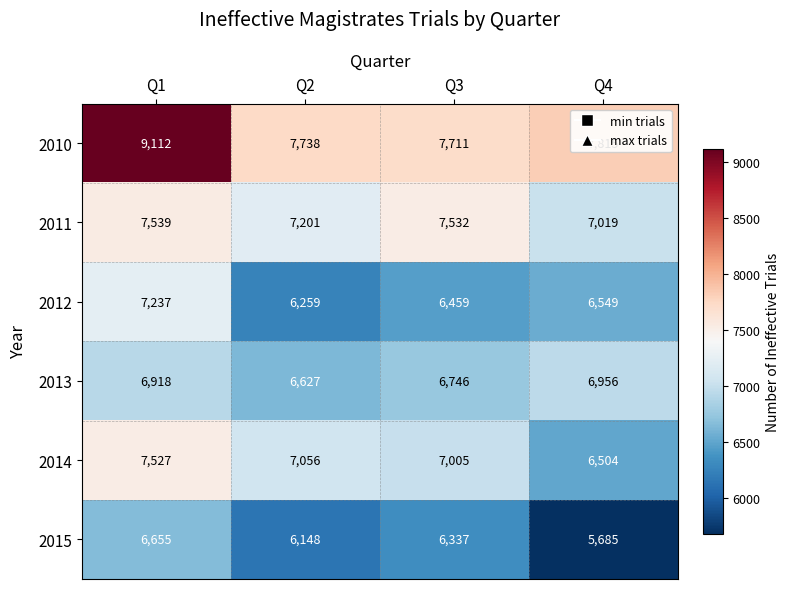

At which label does 2011 first exceed 7532?

Q1